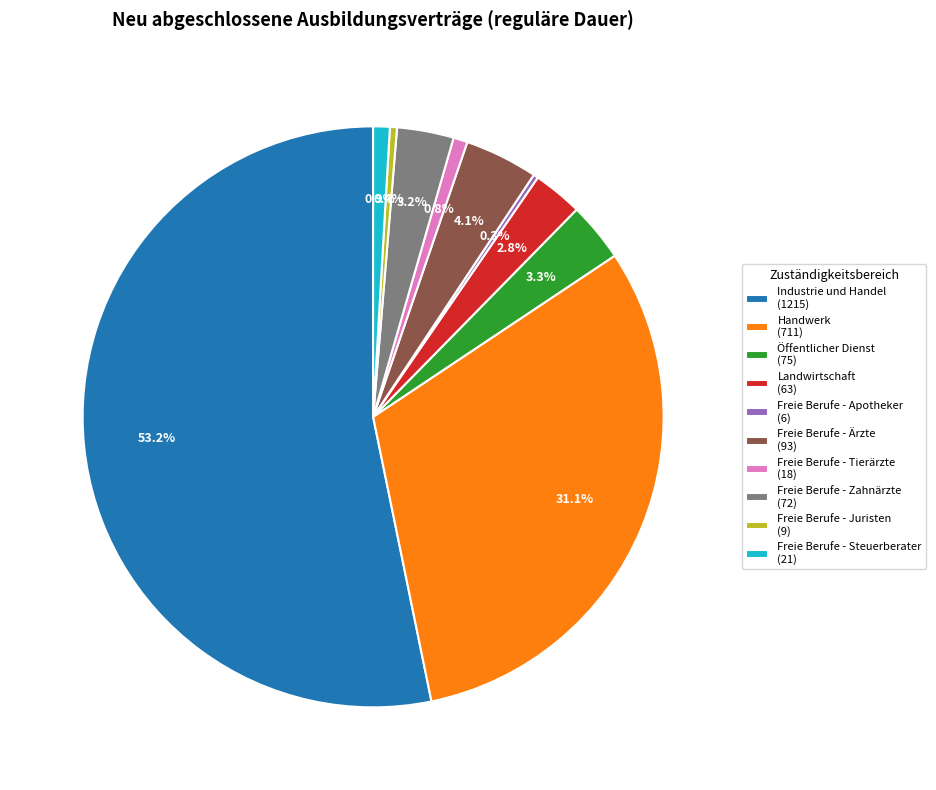

Approximately how many times larger is the value at Öffentlicher Dienst compared to Freie Berufe - Juristen?

8.3